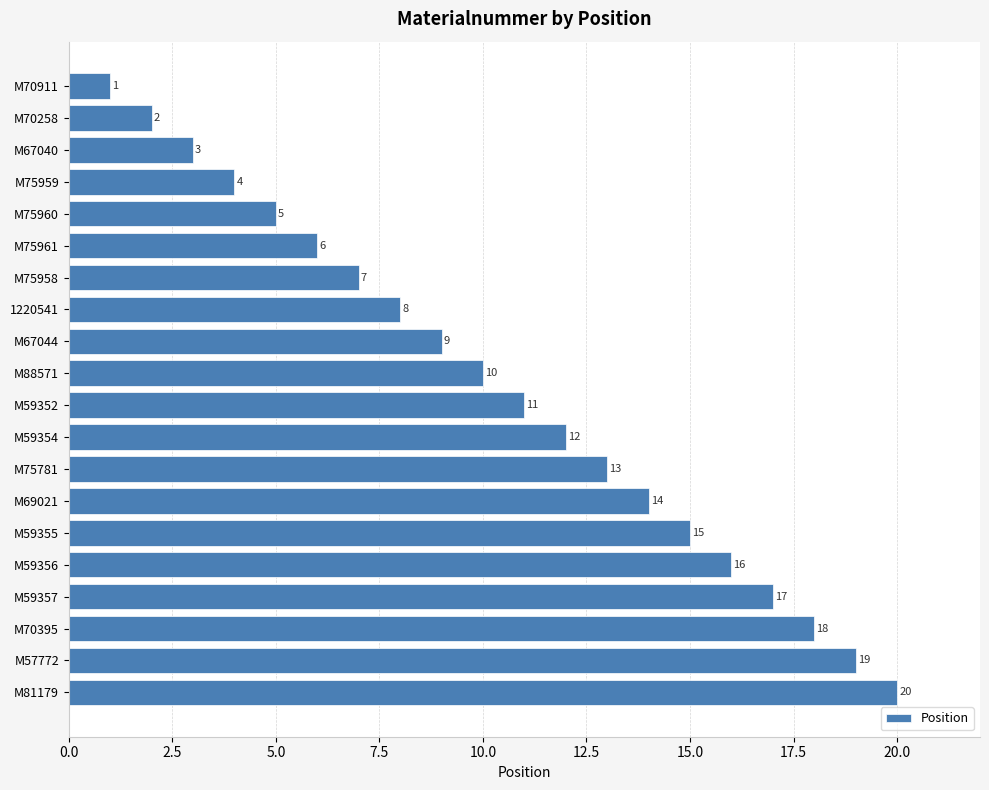

What is the value of the 13th bar from the top?

13